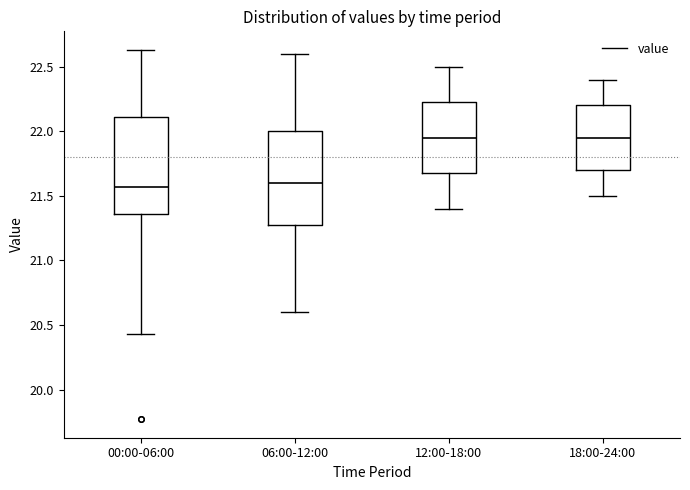

Reading left to right, read every box against the y-axis: the position of its median line, the range the box covers, and the ends of its whiskers. The values are not printed on the chart, so give them approximately, as read against the axis.

00:00-06:00: median 21.55, box 21.35 to 22.10, whiskers 20.45 to 22.65
06:00-12:00: median 21.60, box 21.30 to 22.00, whiskers 20.60 to 22.60
12:00-18:00: median 21.95, box 21.70 to 22.25, whiskers 21.40 to 22.50
18:00-24:00: median 21.95, box 21.70 to 22.20, whiskers 21.50 to 22.40